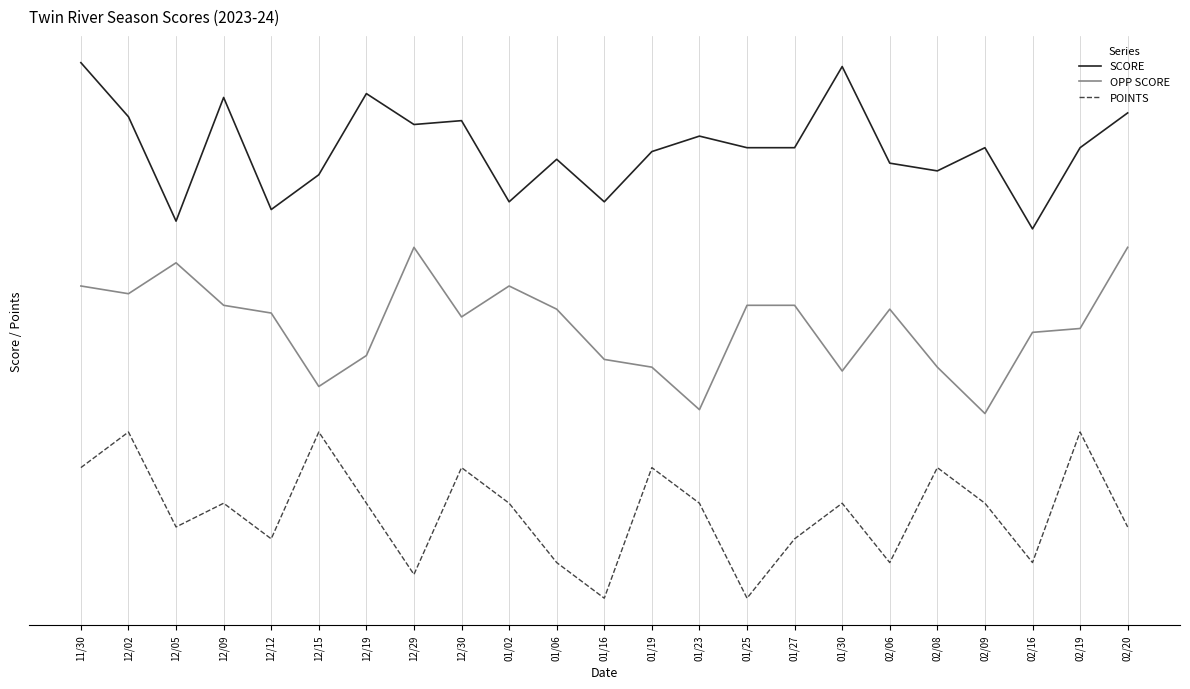

What are all the series names shown in the legend?

SCORE, OPP SCORE, POINTS